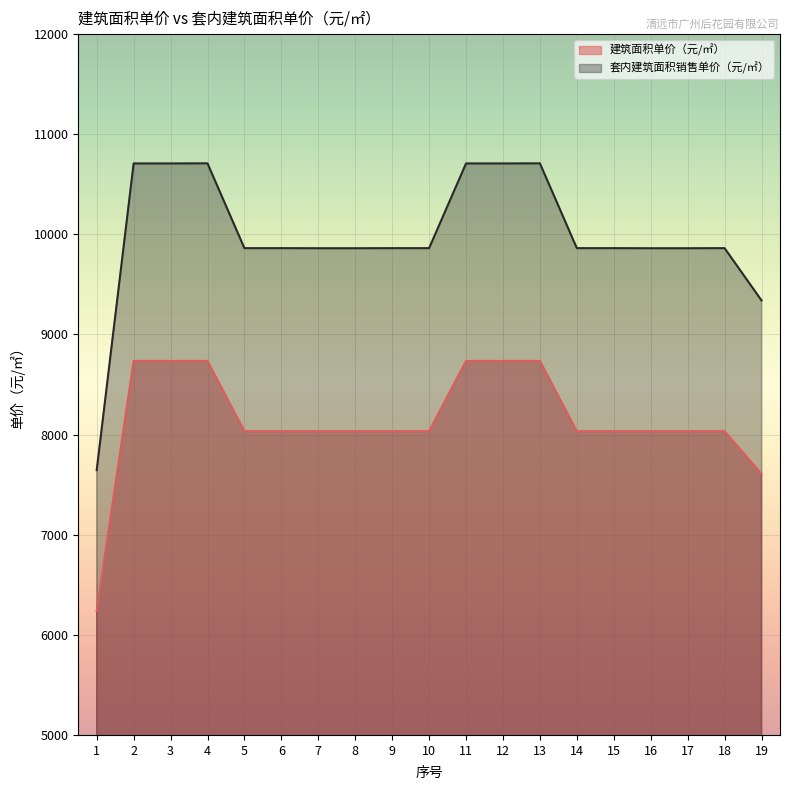

True or false: 建筑面积单价（元/㎡） has a value of 8033 at 18.

True